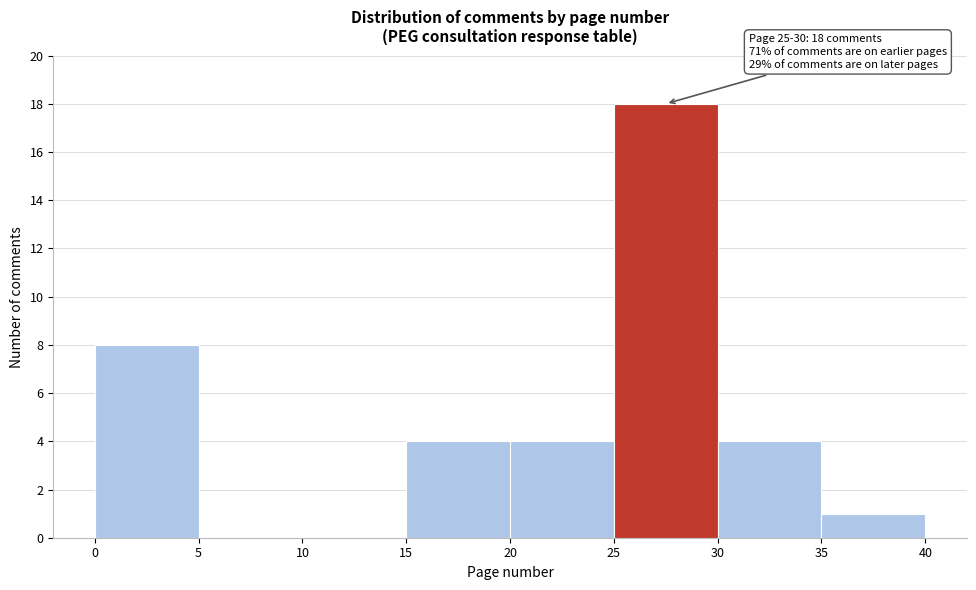

Which range on the x-axis has the tallest bar?

25 to 30